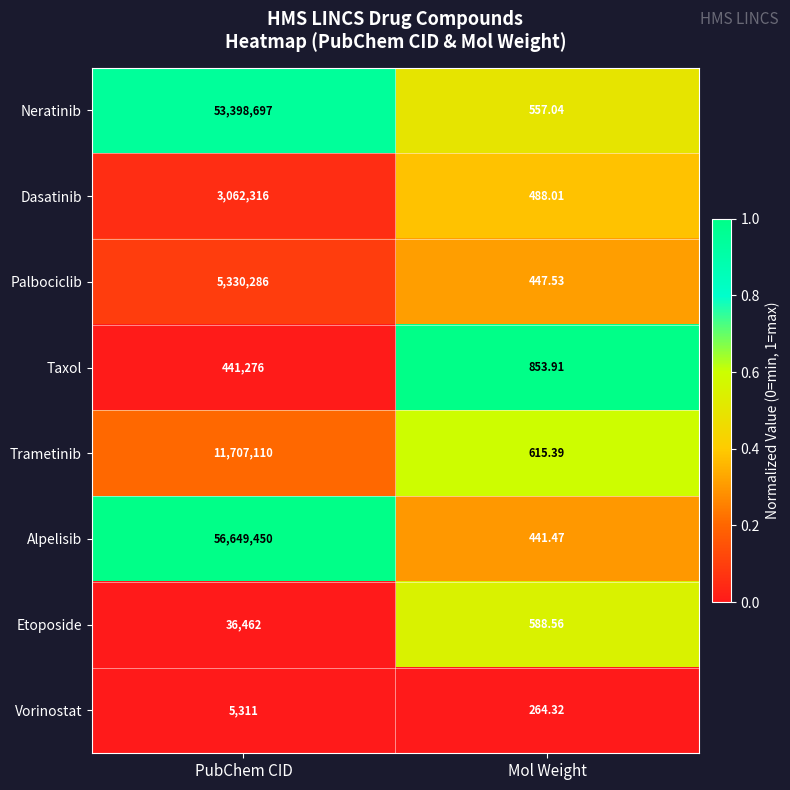

Which series has the largest total across all categories?

Alpelisib